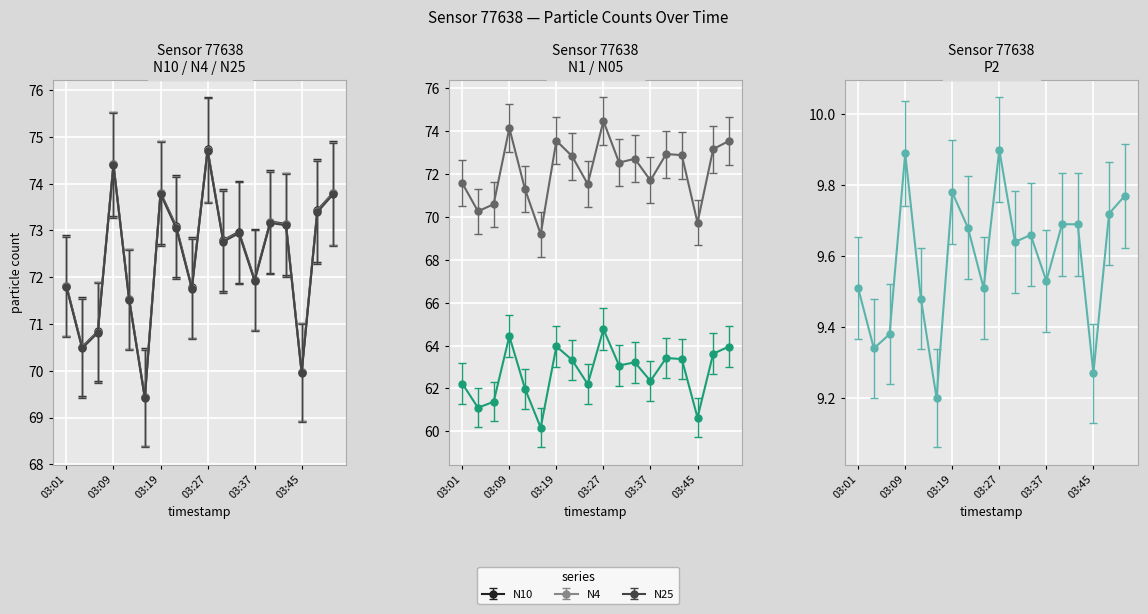

How many data points in N25 are above 71?

10